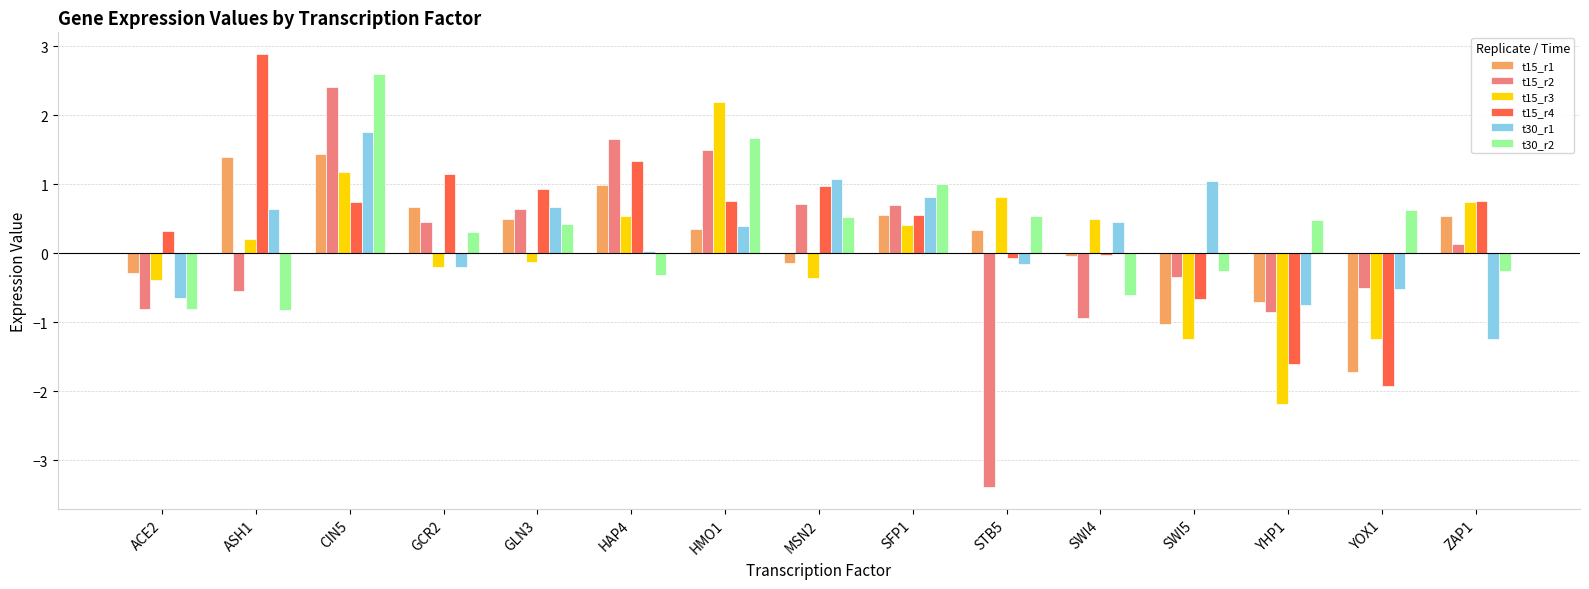

The value of t15_r4 at SFP1 is 0.6. True or false?

True